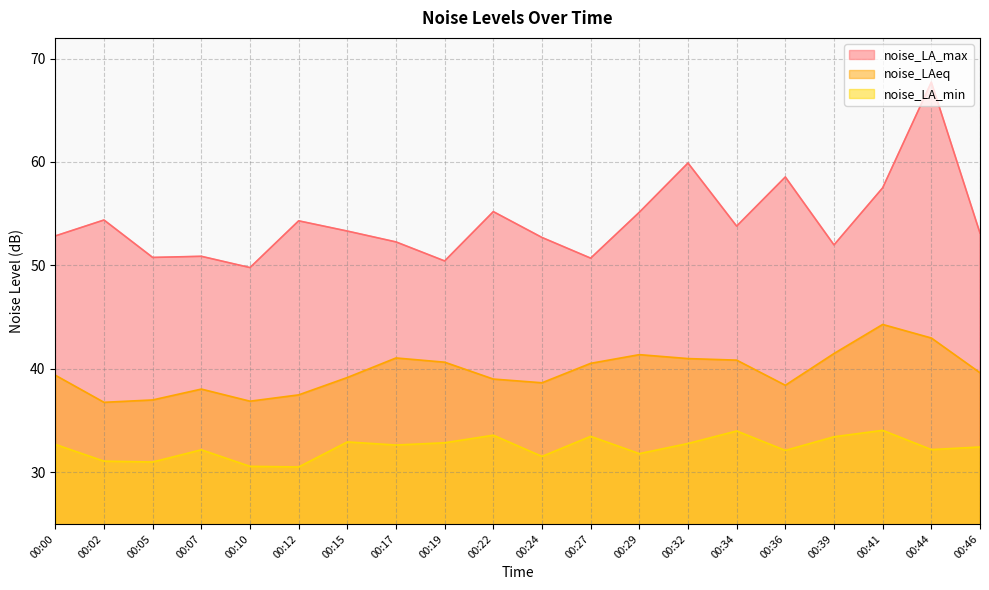

At which category is the sum across all series the highest?

00:44